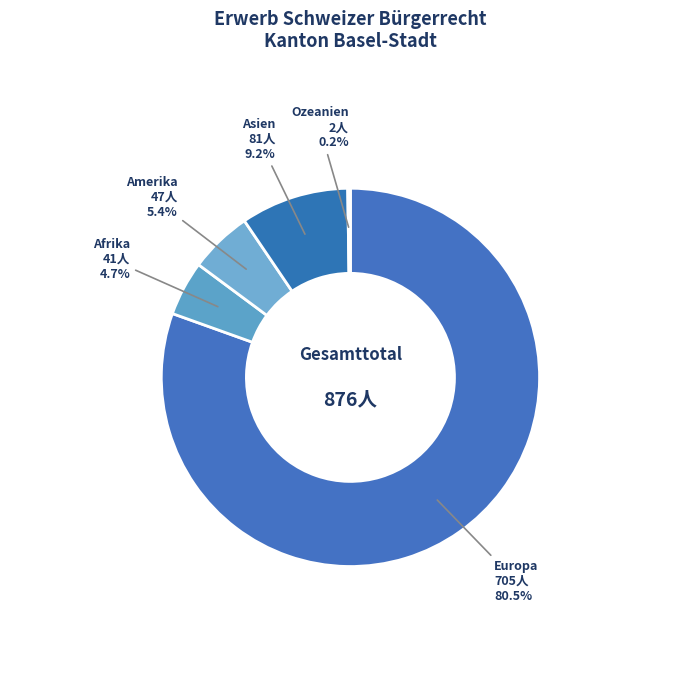

How much of the chart is everything except Asien?

90.8%